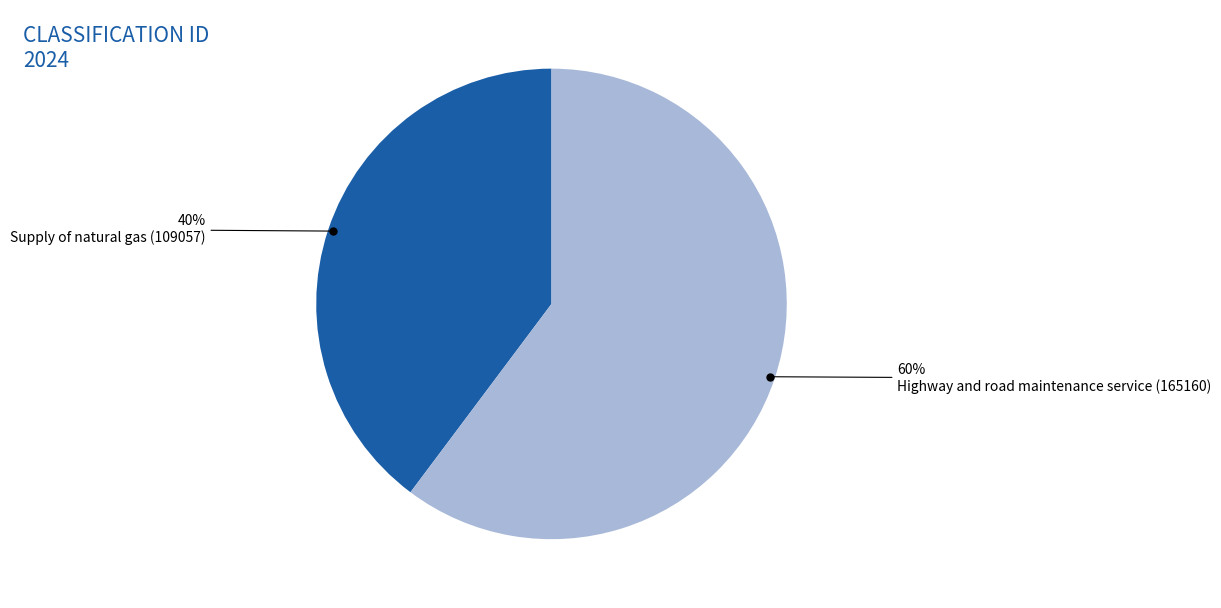

Which category has the smallest portion of the pie?

Supply of natural gas (109057)